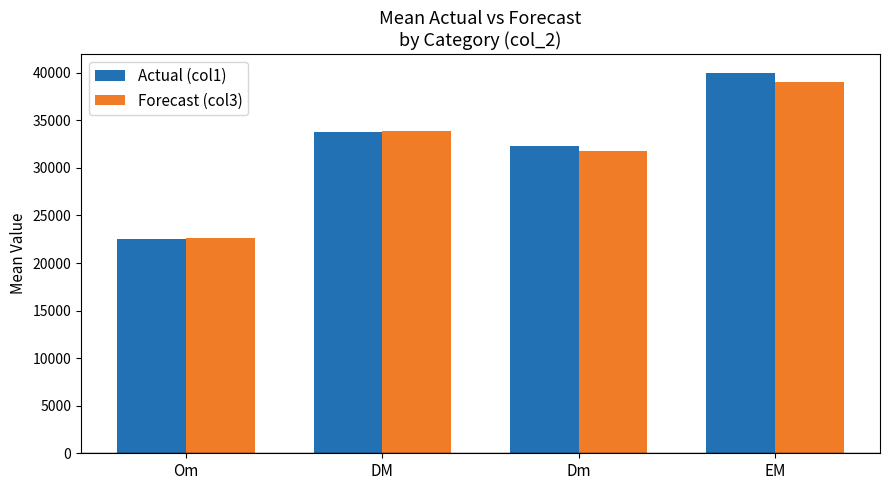

Is it true that Forecast (col3) equals 33856 at DM?

True